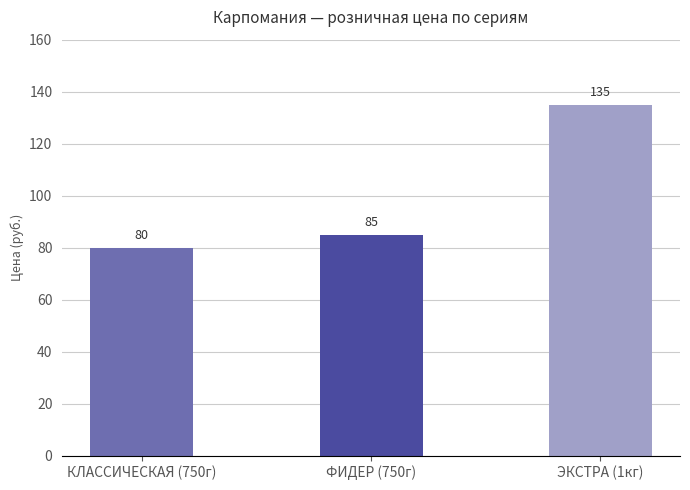

Rank the categories by value from highest to lowest.

ЭКСТРА (1кг), ФИДЕР (750г), КЛАССИЧЕСКАЯ (750г)